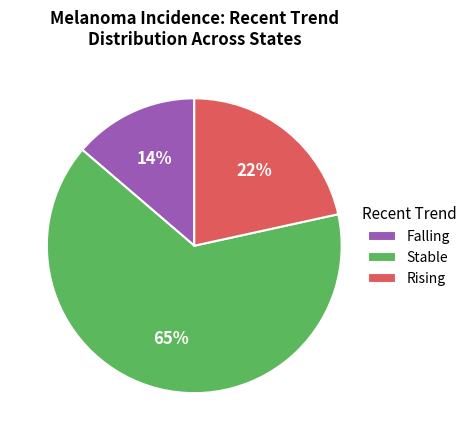

To the nearest percent, what is the average slice percentage?

33%